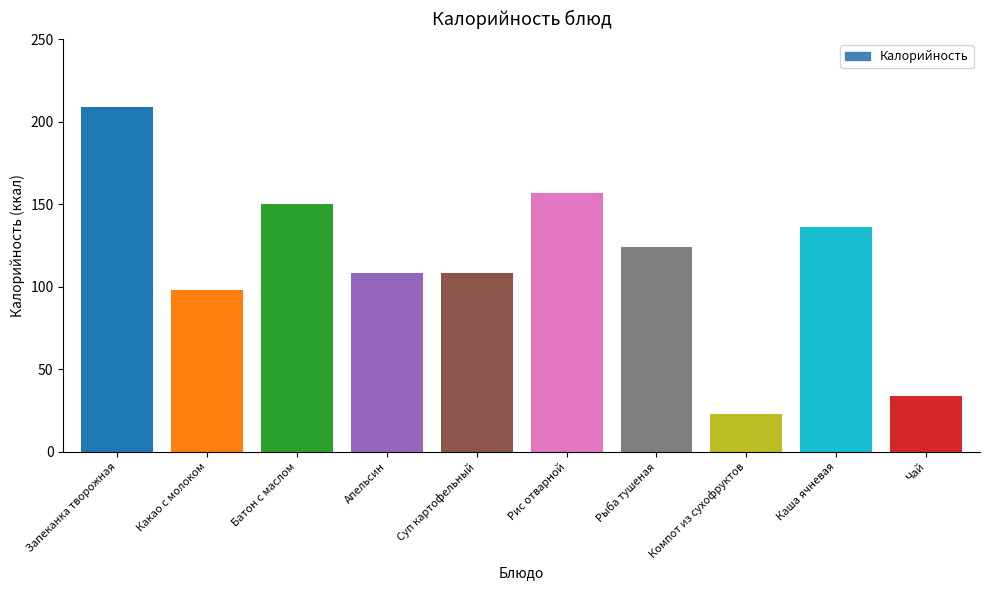

What is the label of the 9th bar from the left?

Каша ячневая